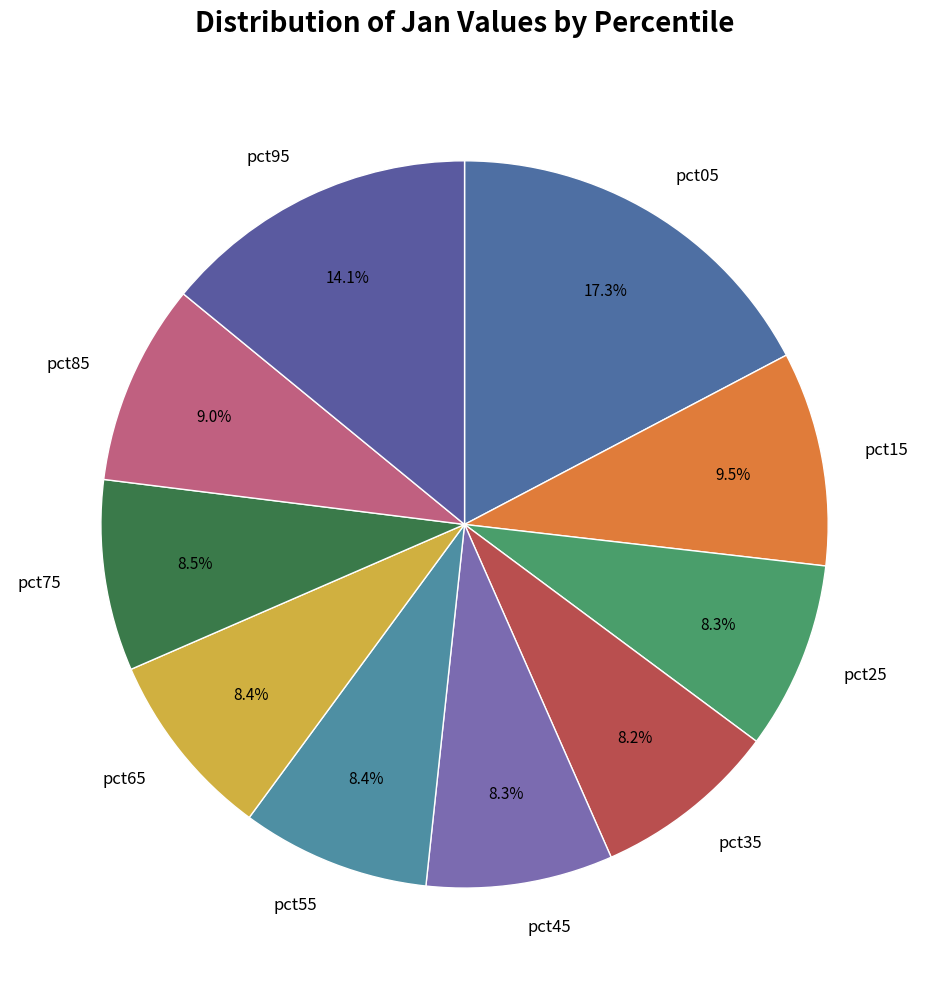

Is pct65 the majority of the pie?

No